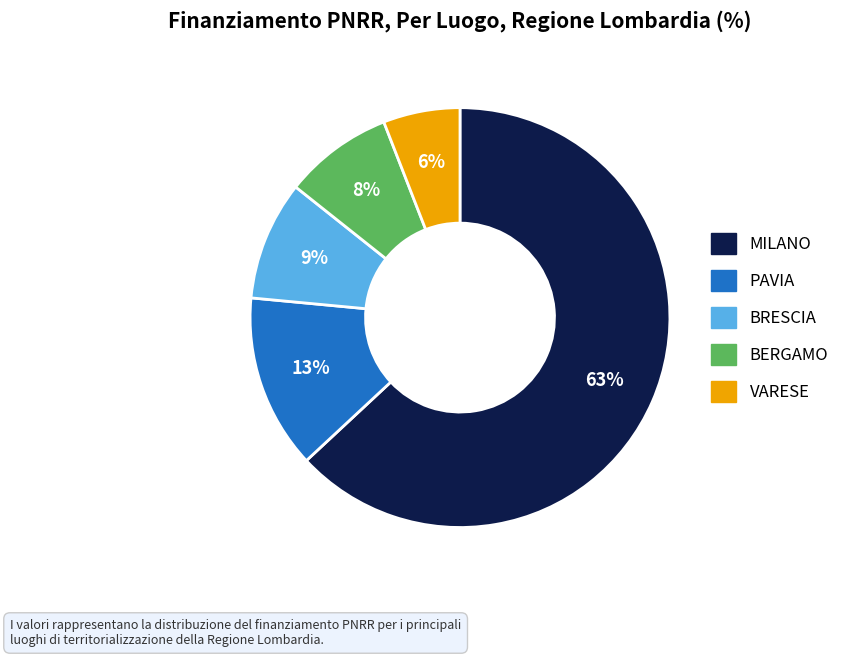

How many segments does this pie chart have?

5